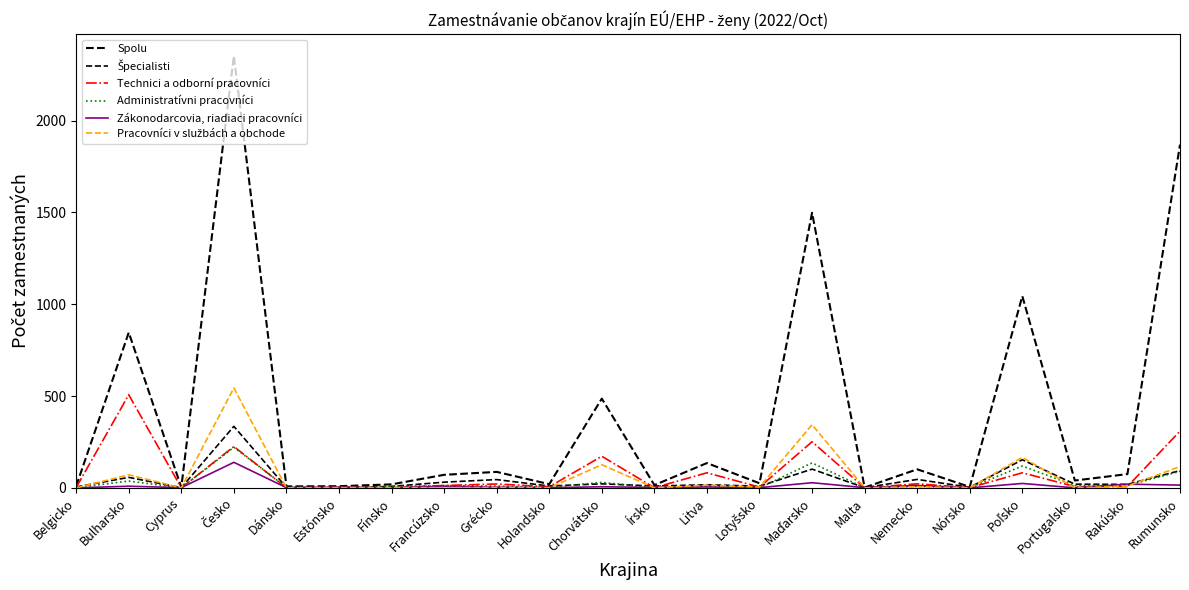

What position from the right is Bulharsko?

21